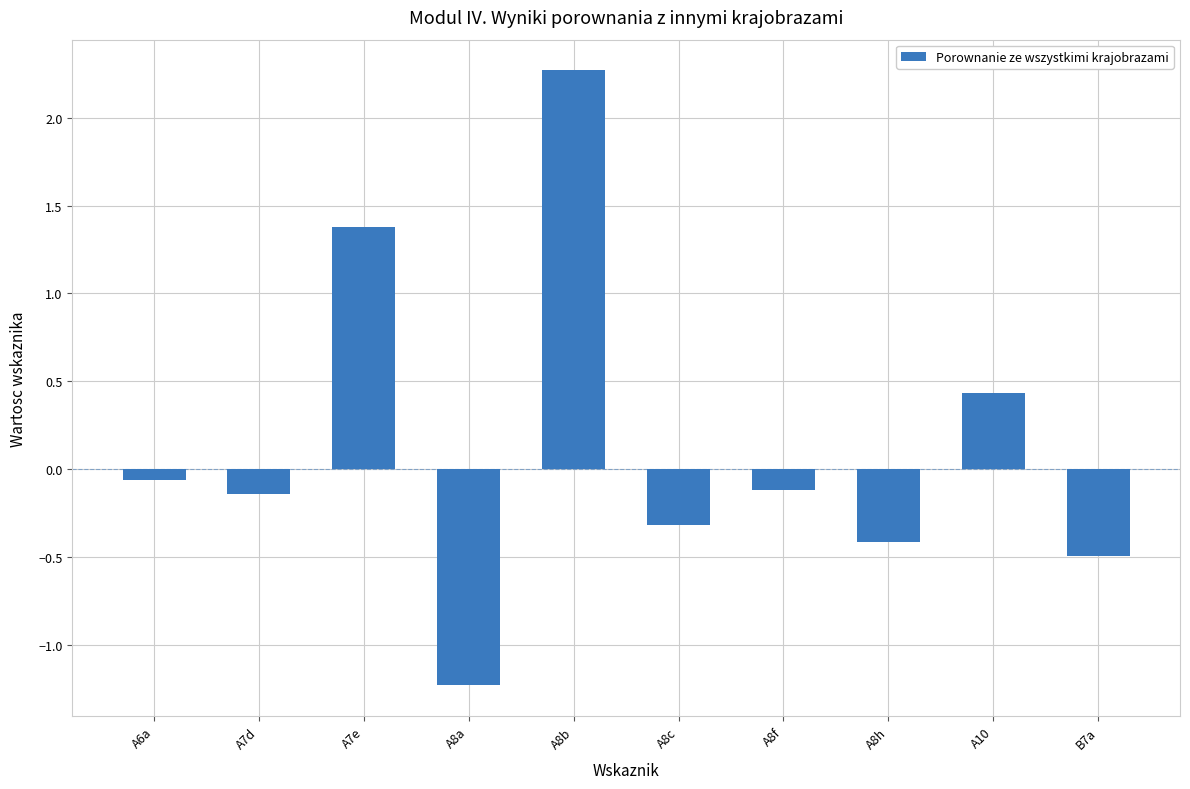

How many bars are there in total?

10